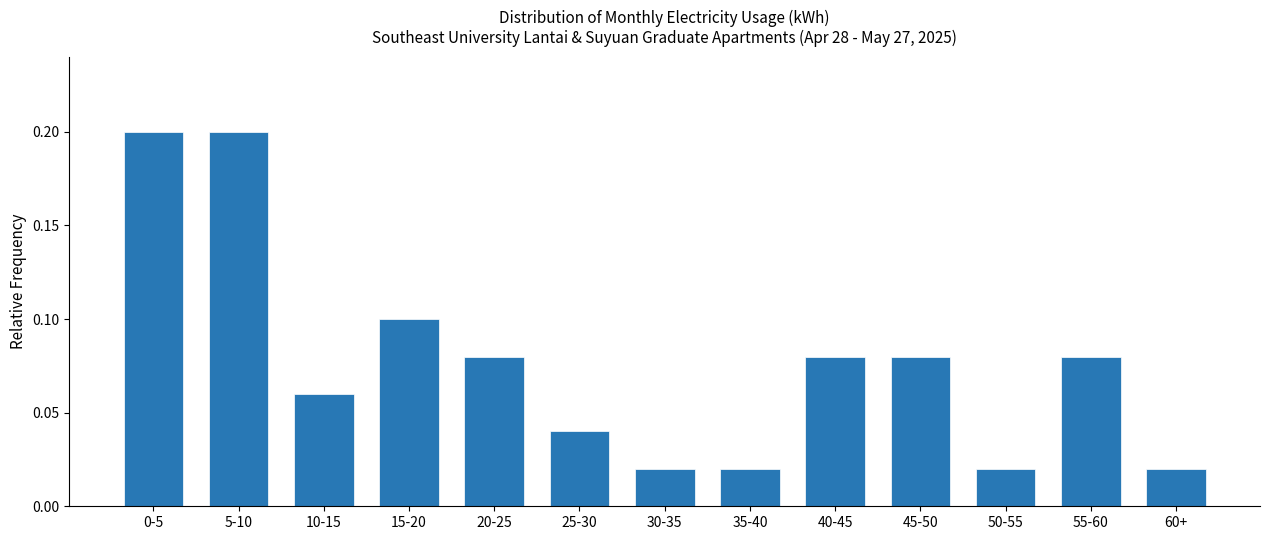

Which has a higher value, 30-35 or 15-20?

15-20